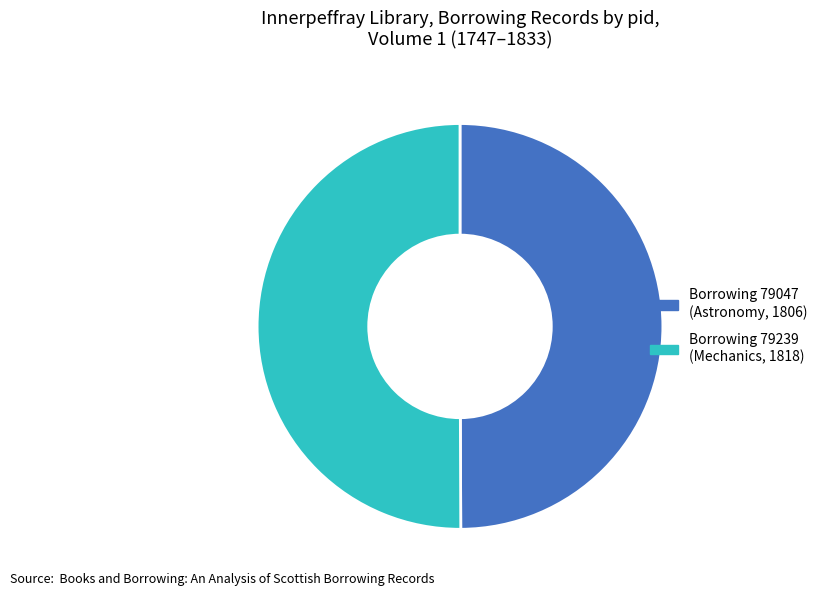

Combined, do Borrowing 79047 (Astronomy, 1806) and Borrowing 79239 (Mechanics, 1818) account for over 50%?

Yes